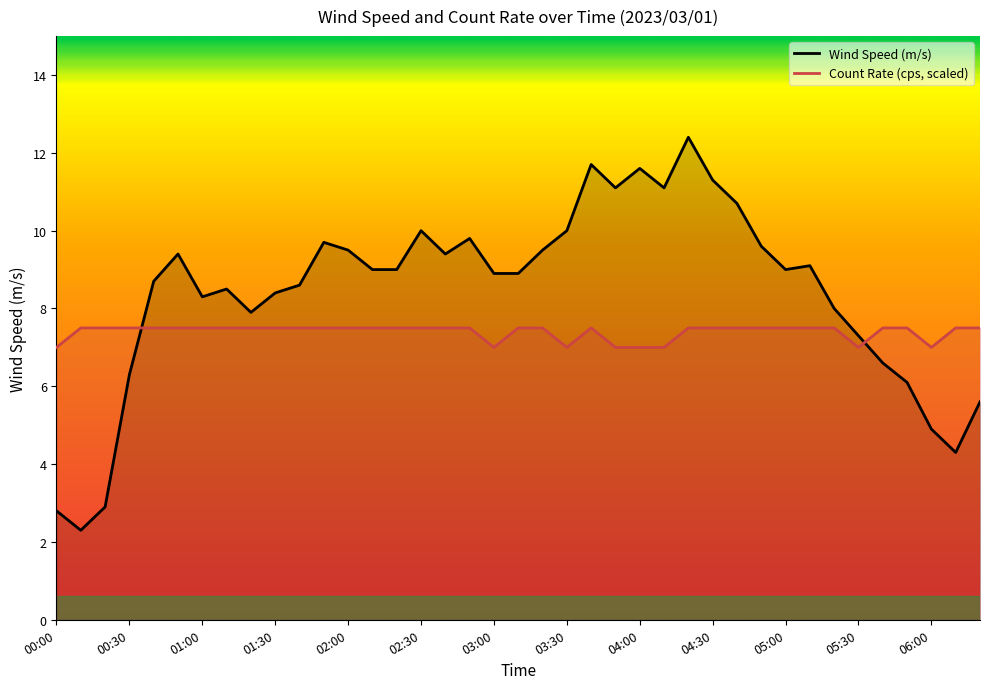

At how many categories does at least one series exceed 9?

17